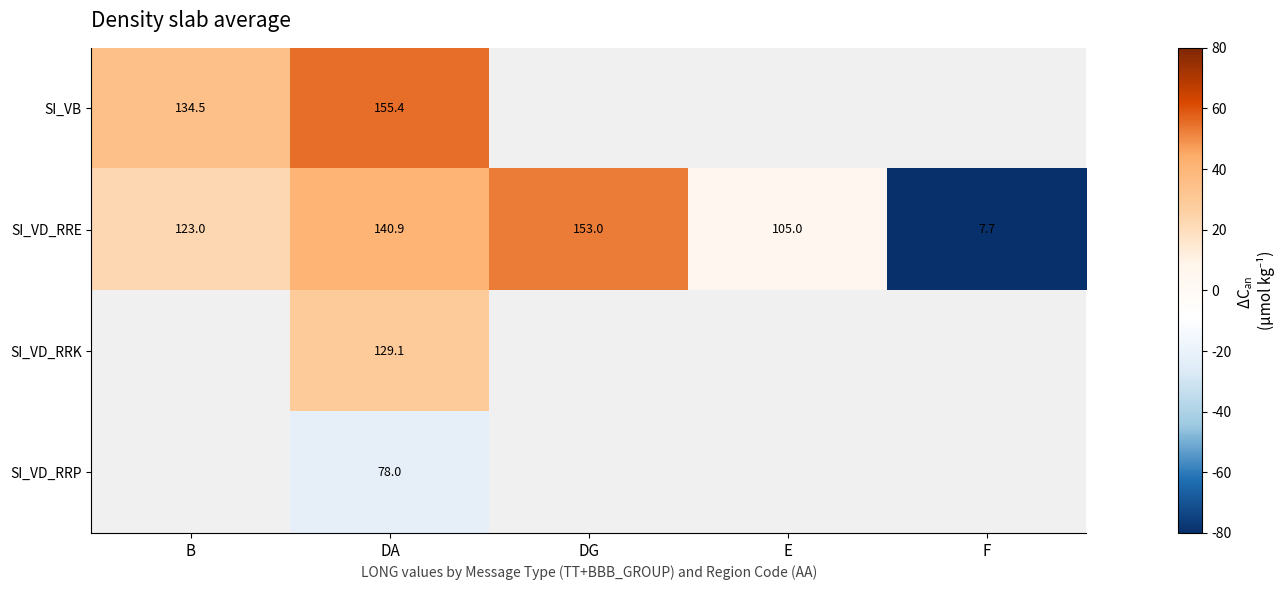

What is the maximum value shown in the chart?

55.4